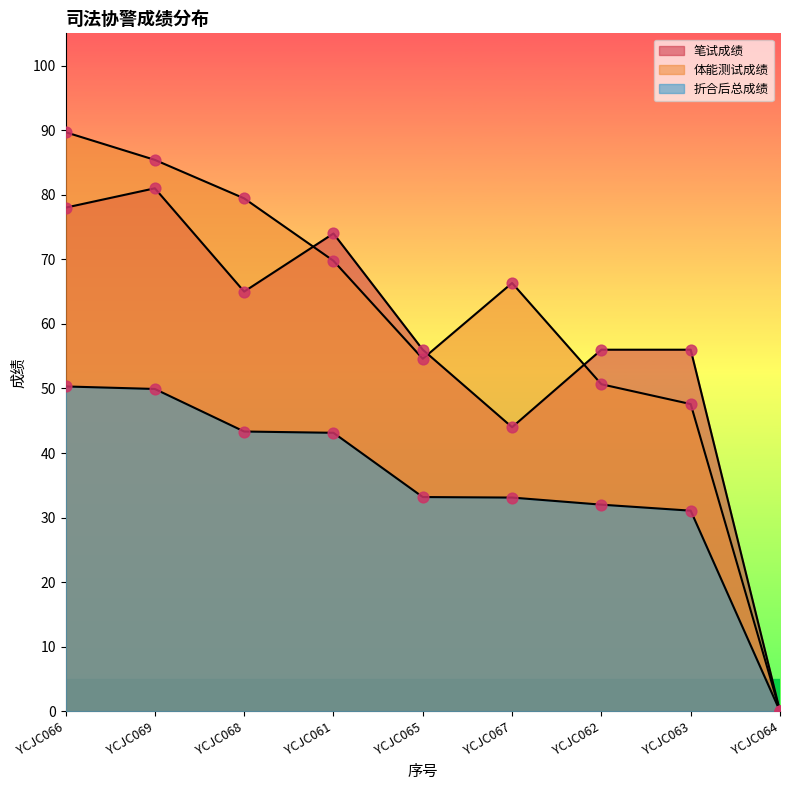

Is the value of 折合后总成绩 at YCJC067 greater than the value of 笔试成绩 at YCJC069?

No